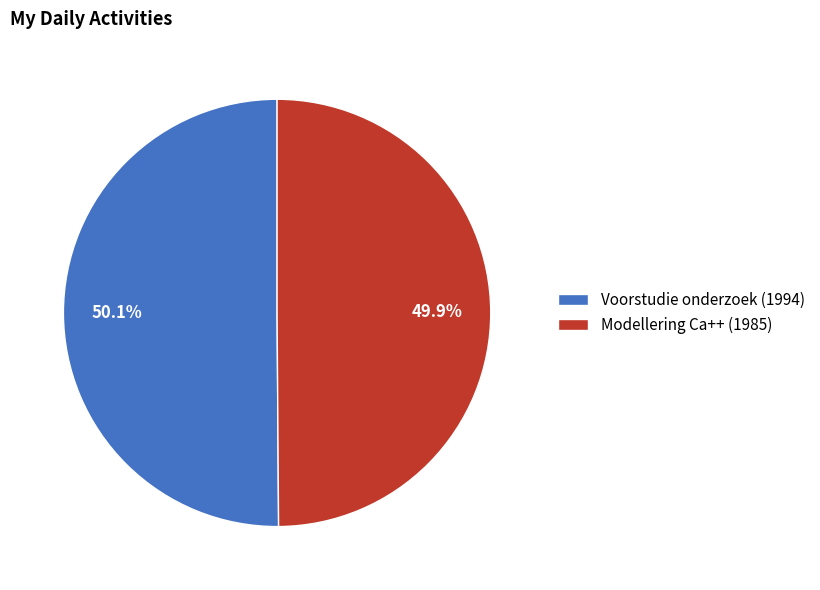

What percentage is the Modellering Ca++ (1985) slice, to the nearest percent?

50%